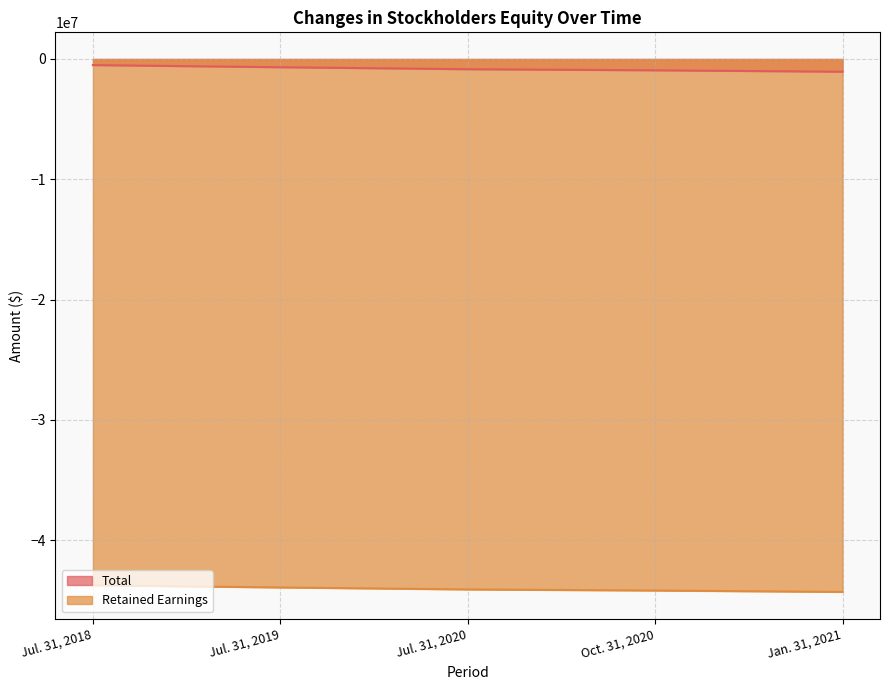

Which series changed the most between Jul. 31, 2018 and Oct. 31, 2020?

Total